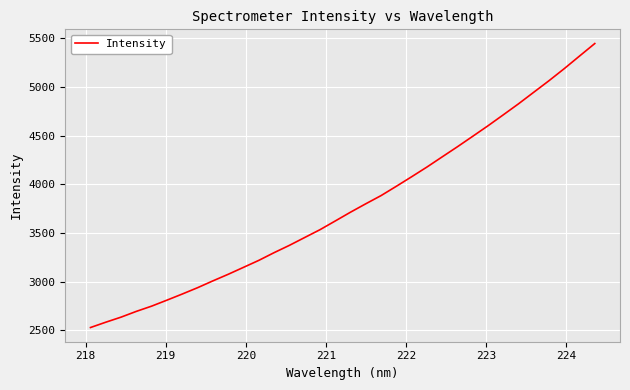

Count the number of data series in this chart.

1